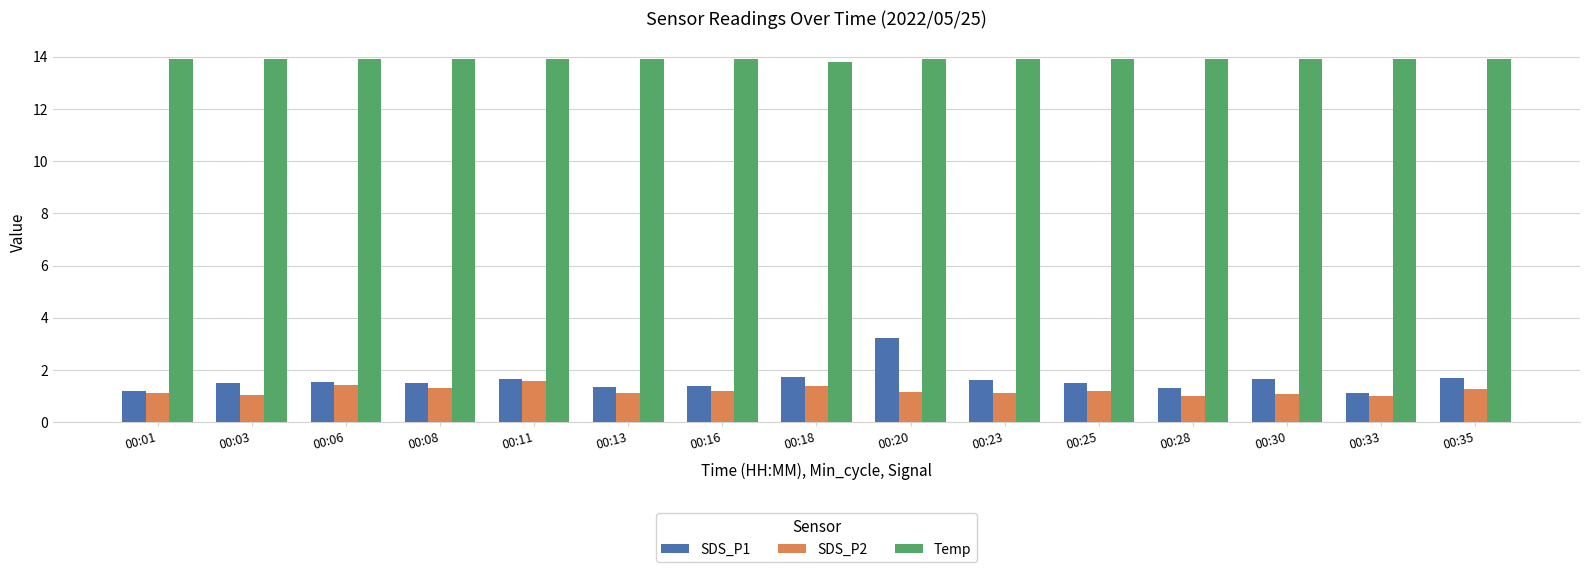

True or false: Temp has a value of 20.6 at 00:11.

False